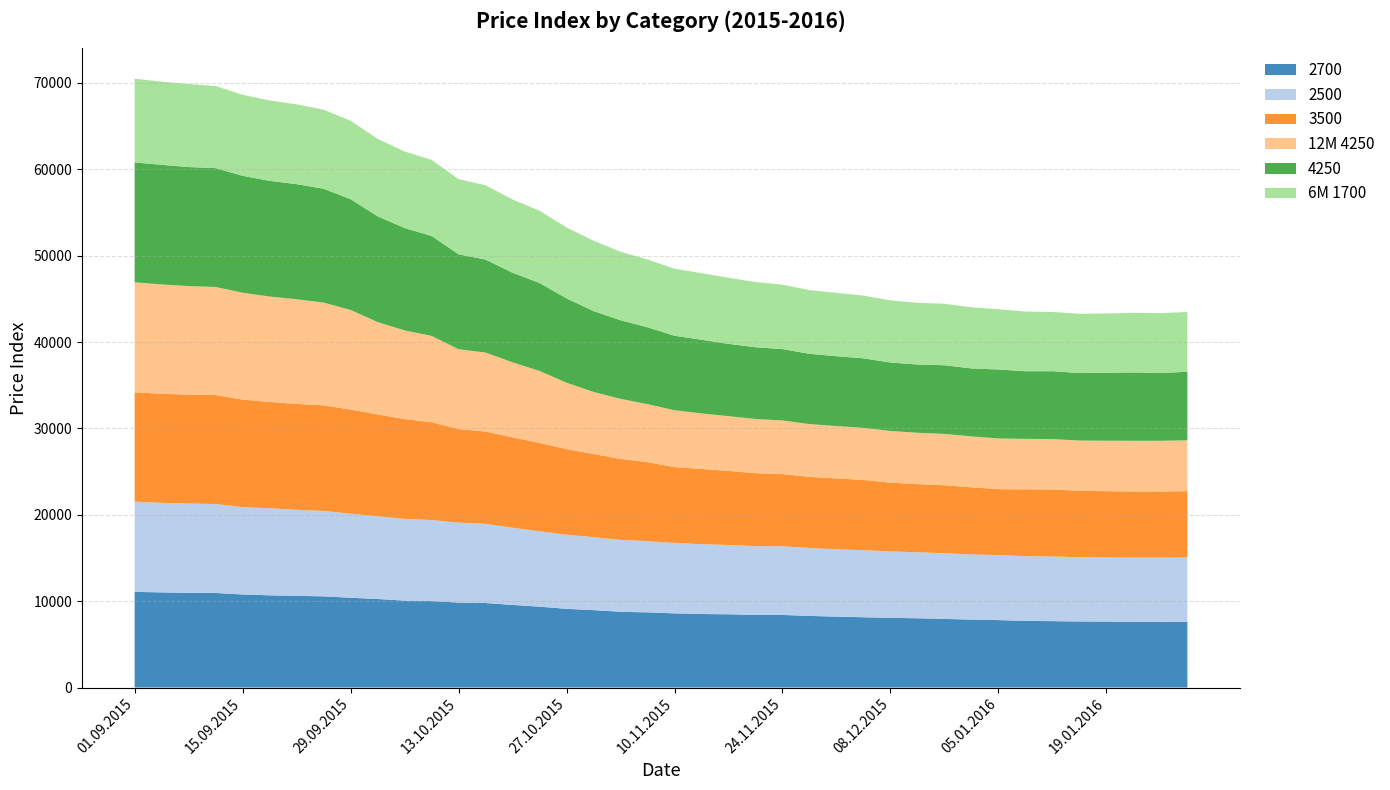

Reading left to right, transcribe all the data shown in this chart.

2700: 11070	11011	10959	10943	10771	10672	10608	10557	10390	10247	10057	10005	9833	9781	9562	9358	9107	8960	8770	8695	8584	8508	8478	8400	8398	8288	8207	8133	8061	8018	7941	7862	7803	7713	7682	7643	7632	7614	7603	7608
2500: 10450	10371	10341	10302	10116	10069	9971	9888	9738	9572	9467	9388	9256	9169	8941	8726	8583	8443	8321	8248	8154	8089	8022	7968	7953	7868	7790	7765	7693	7641	7607	7545	7525	7496	7487	7438	7428	7428	7436	7449
3500: 12658	12619	12609	12613	12446	12318	12256	12223	12053	11797	11554	11318	10829	10687	10454	10235	9909	9632	9367	9147	8781	8705	8576	8442	8363	8235	8208	8134	7963	7885	7871	7769	7636	7731	7764	7692	7671	7657	7663	7674
12M 4250: 12732	12665	12563	12514	12371	12206	12116	11893	11530	10695	10263	9999	9246	9143	8689	8332	7688	7183	6959	6713	6582	6429	6339	6279	6200	6107	6064	6030	5983	5951	5940	5895	5868	5847	5828	5818	5843	5866	5863	5891
4250: 13879	13842	13781	13759	13535	13389	13321	13183	12827	12240	11853	11565	10988	10762	10371	10180	9765	9363	9100	8902	8622	8527	8371	8301	8269	8132	8086	8045	7923	7901	7949	7870	7986	7825	7855	7823	7862	7913	7842	7933
6M 1700: 9695	9633	9607	9509	9384	9310	9241	9155	9074	8970	8863	8813	8698	8597	8482	8370	8206	8144	7929	7846	7759	7712	7655	7551	7458	7375	7336	7267	7193	7147	7119	7075	6974	6914	6859	6855	6865	6902	6929	6914